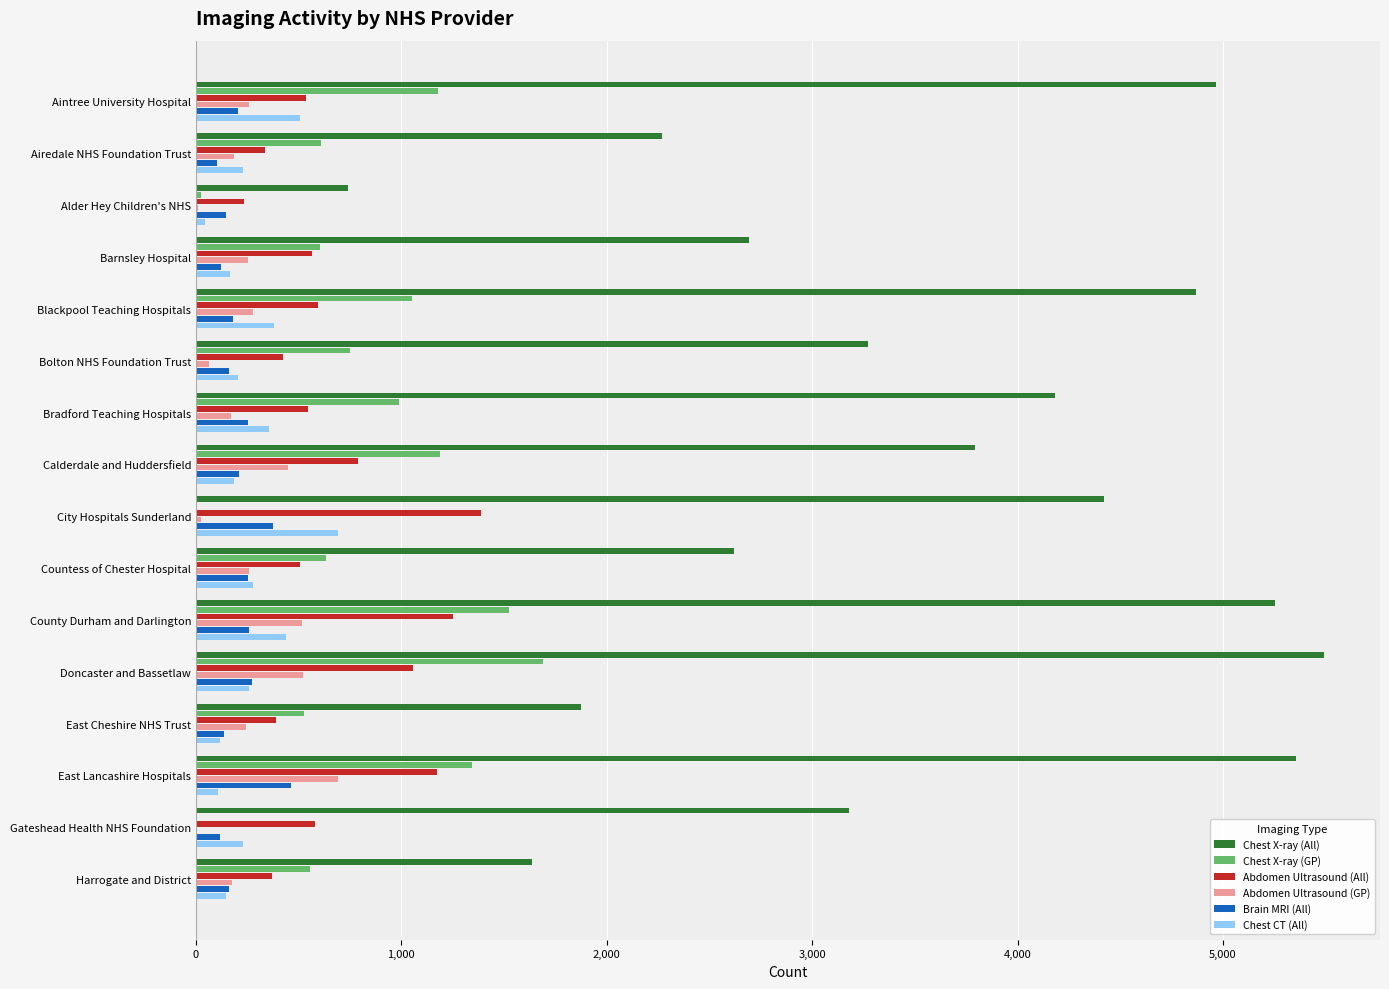

Between Alder Hey Children's NHS and City Hospitals Sunderland, which series saw the biggest shift?

Chest X-ray (All)